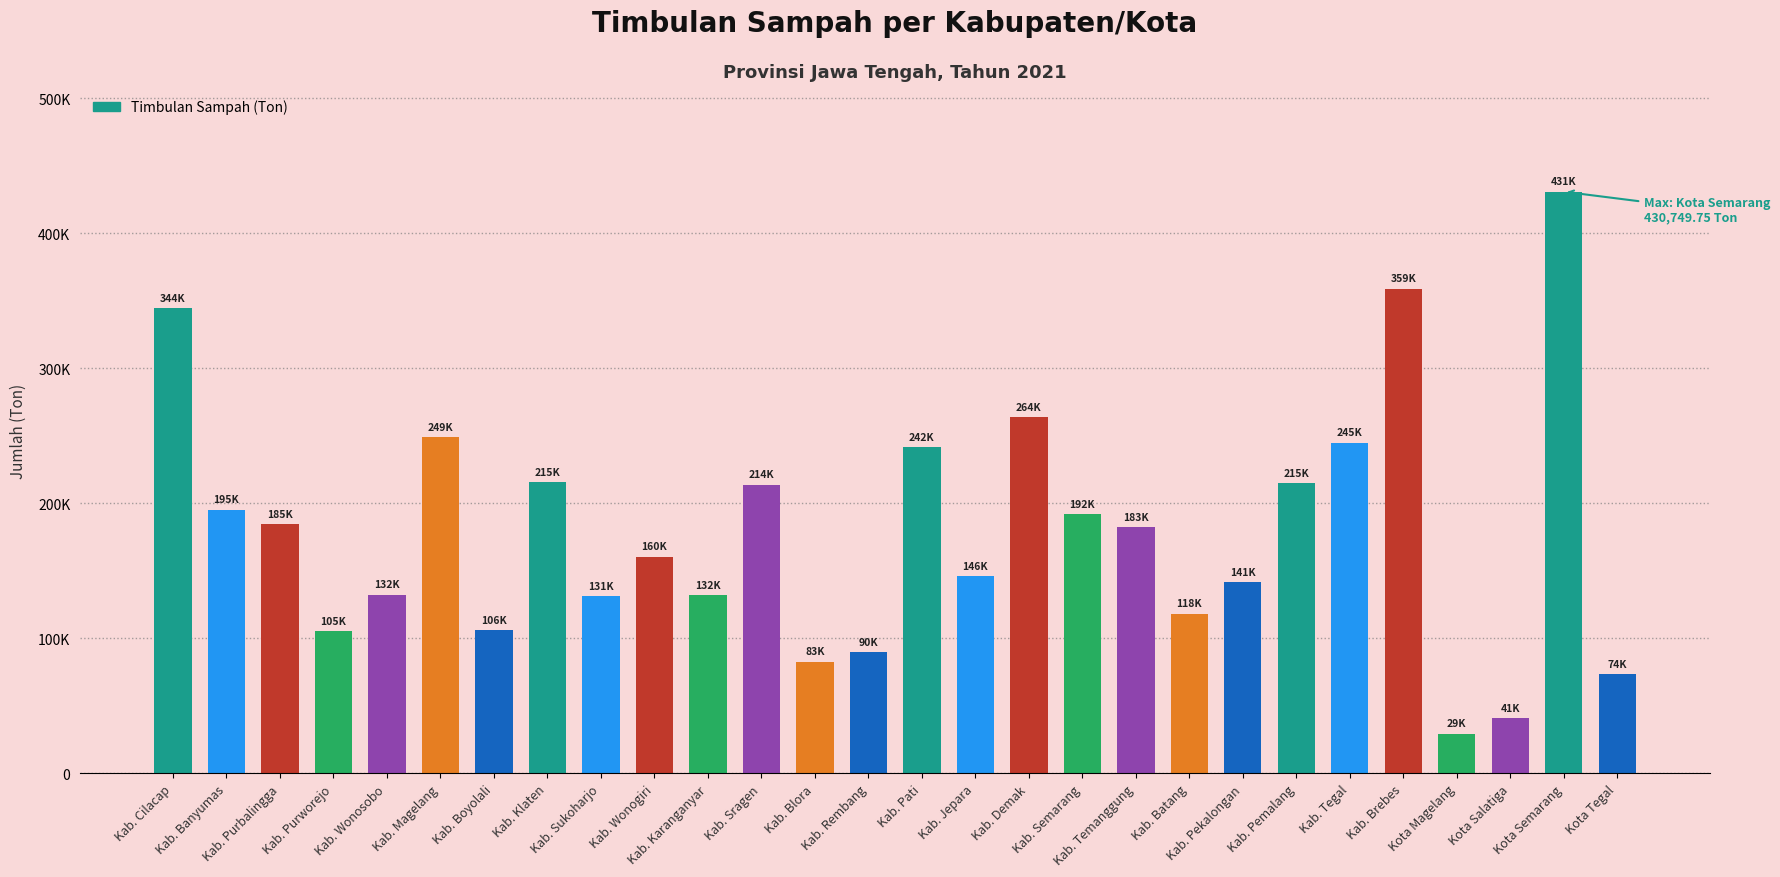

Reading left to right, transcribe all the data shown in this chart.

344409.0	195357.8	184585.1	105420.2	132496.5	248800.4	106159.3	215458.8	131200.6	160369.6	132071.9	213952.3	82801.6	89666.4	241664.3	146028.4	263666.4	192189.0	182563.0	118317.4	141447.9	214837.4	244819.5	358865.3	29447.9	40969.2	430749.8	73573.5